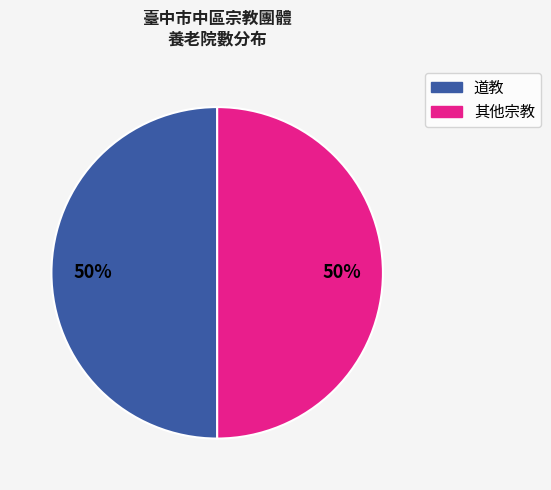

To the nearest percent, what is the average slice percentage?

50%